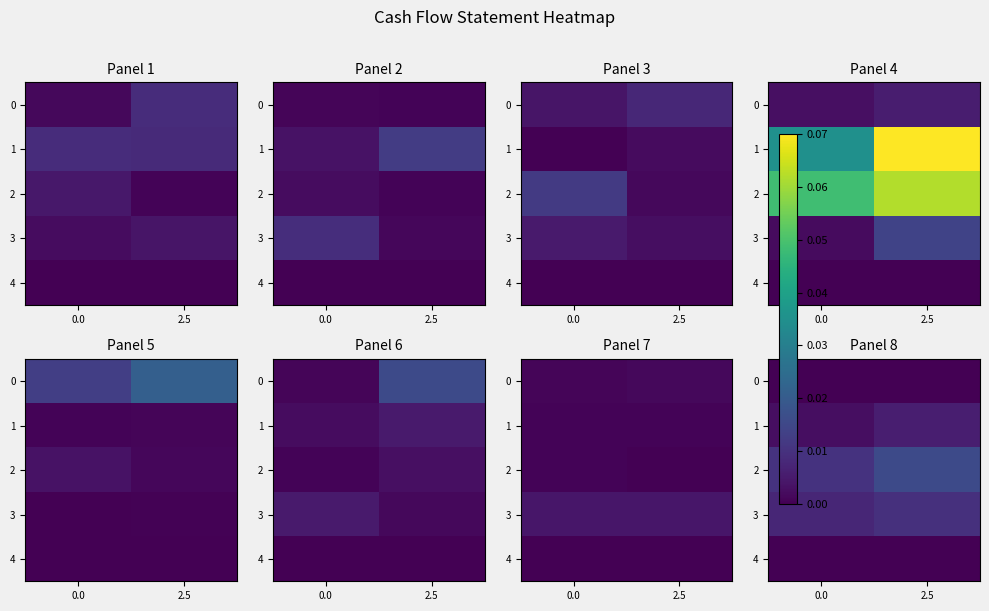

Rank the categories by 4 value from highest to lowest.

0.0, 2.5